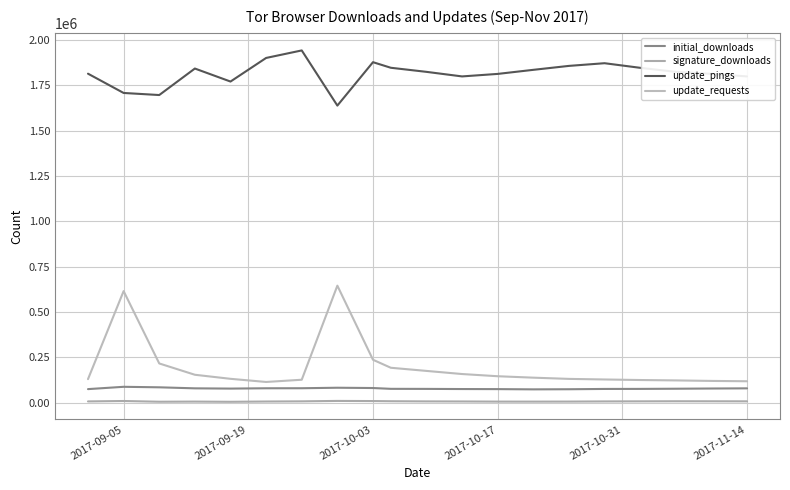

Does the chart display data point markers on the line(s)?

No